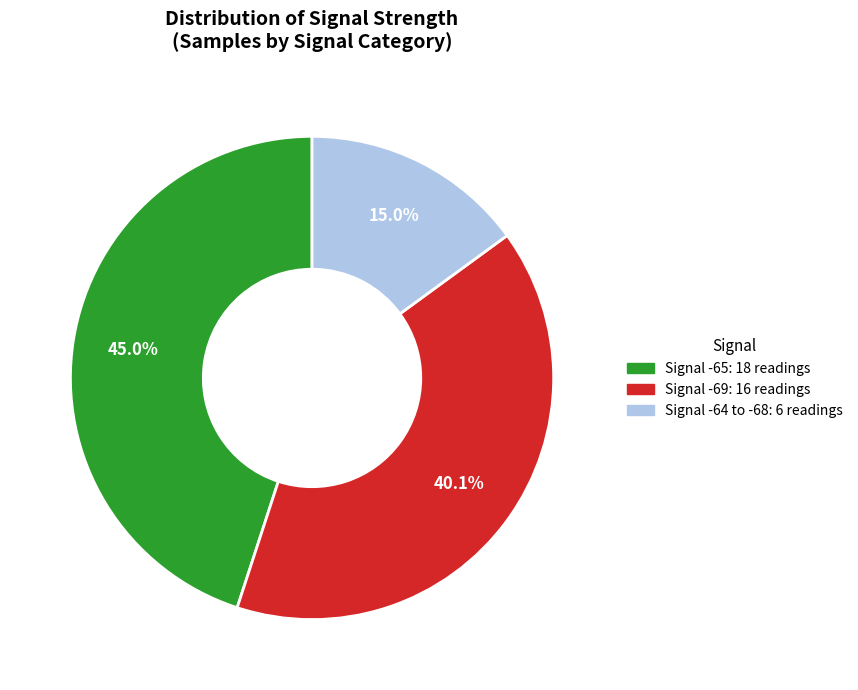

Does any single category account for the majority?

No